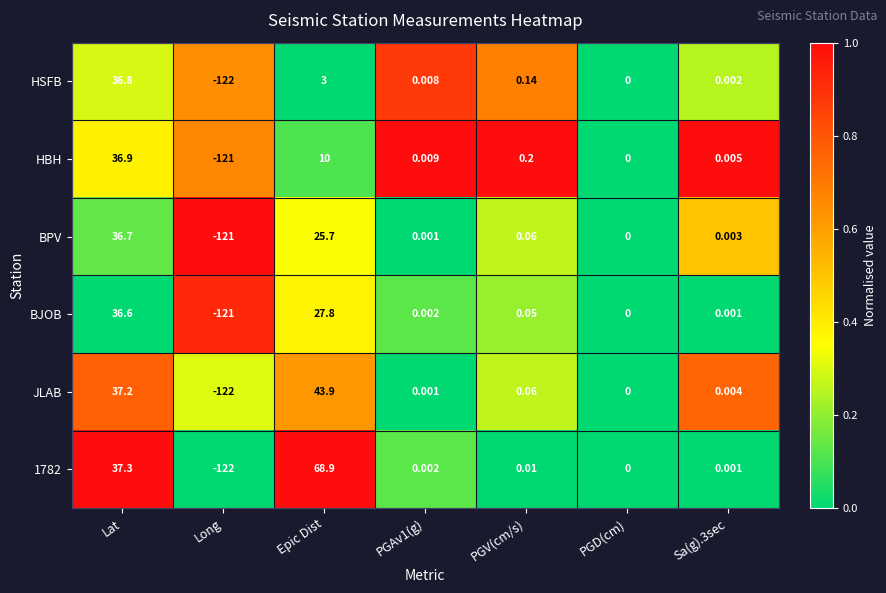

Which series has the largest total across all categories?

1782